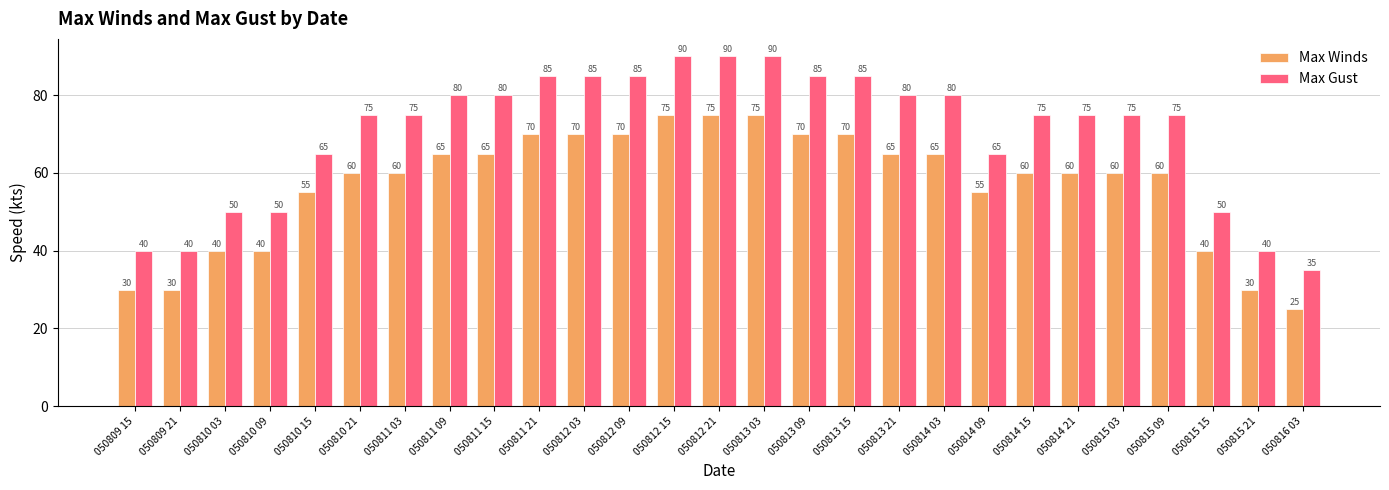

What is the difference between the Max Winds values at 050809 21 and 050814 09?

25